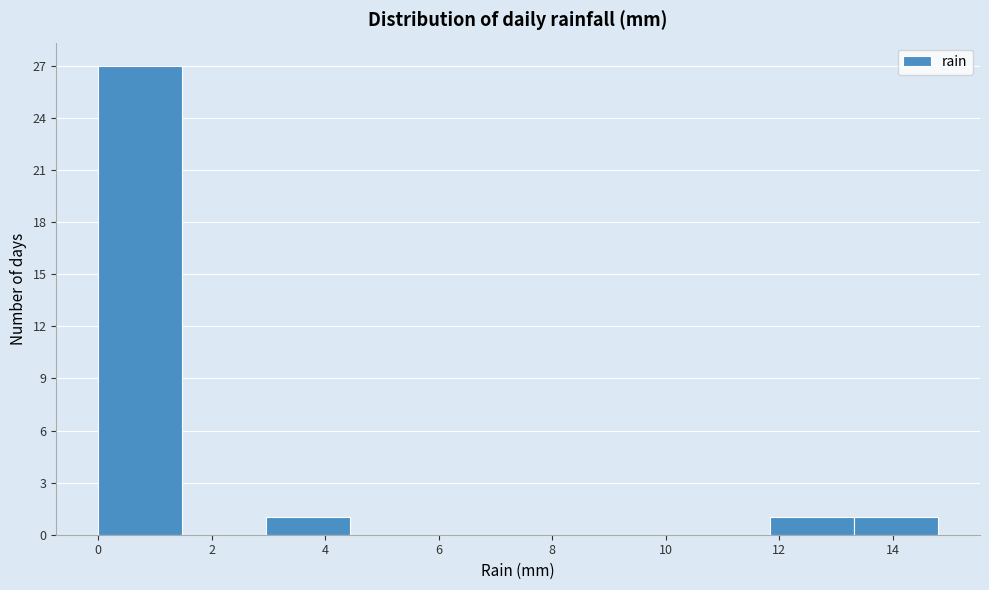

Reading left to right, transcribe this chart: for each bar, give the range it covers on the x-axis and its height. Neither the bar edges nor the heights are printed on the chart, so give them approximately, as read against the axes.

0.00 to 1.48: 27
1.48 to 2.96: 0
2.96 to 4.44: 1
4.44 to 5.92: 0
5.92 to 7.40: 0
7.40 to 8.88: 0
8.88 to 10.36: 0
10.36 to 11.84: 0
11.84 to 13.32: 1
13.32 to 14.80: 1